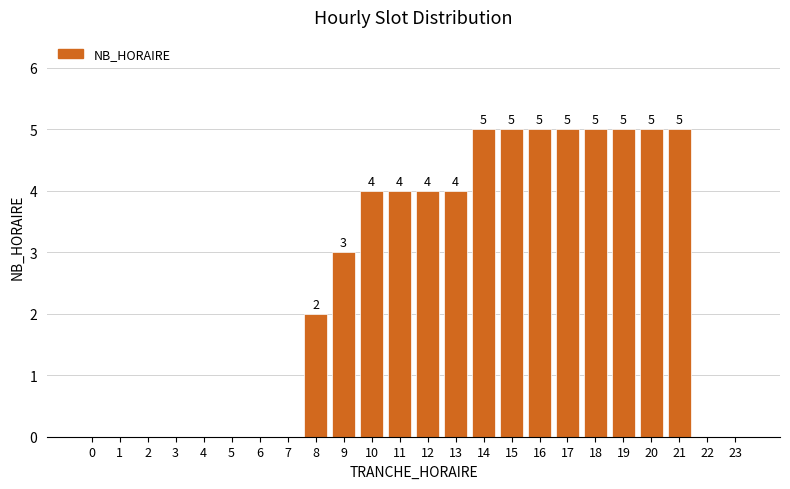

Reading left to right, what are all the values shown in this chart?

0=0	1=0	2=0	3=0	4=0	5=0	6=0	7=0	8=2	9=3	10=4	11=4	12=4	13=4	14=5	15=5	16=5	17=5	18=5	19=5	20=5	21=5	22=0	23=0